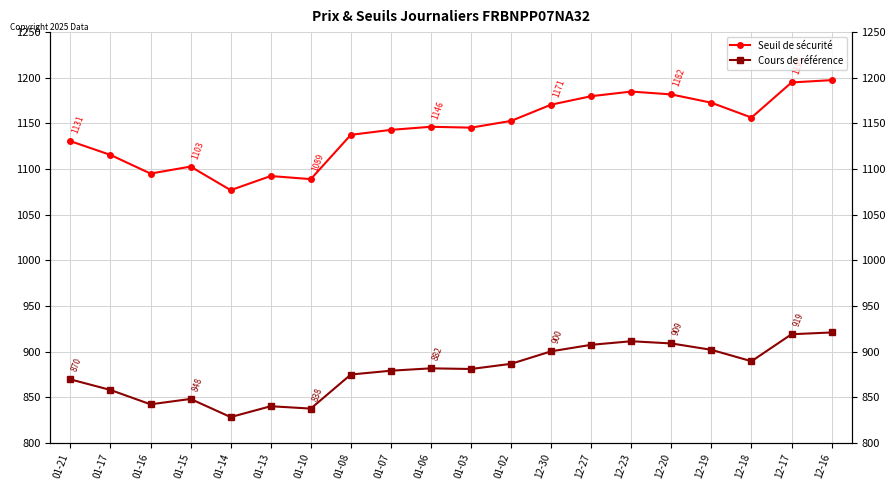

Which series has the largest total across all categories?

Seuil de sécurité